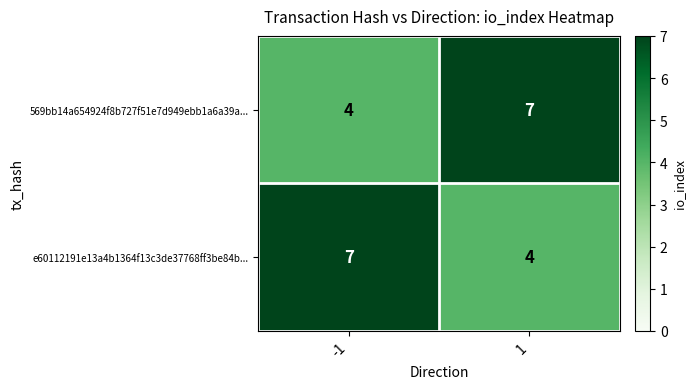

Is it true that 569bb14a654924f8b727f51e7d949ebb1a6a39a... equals 2 at -1?

False